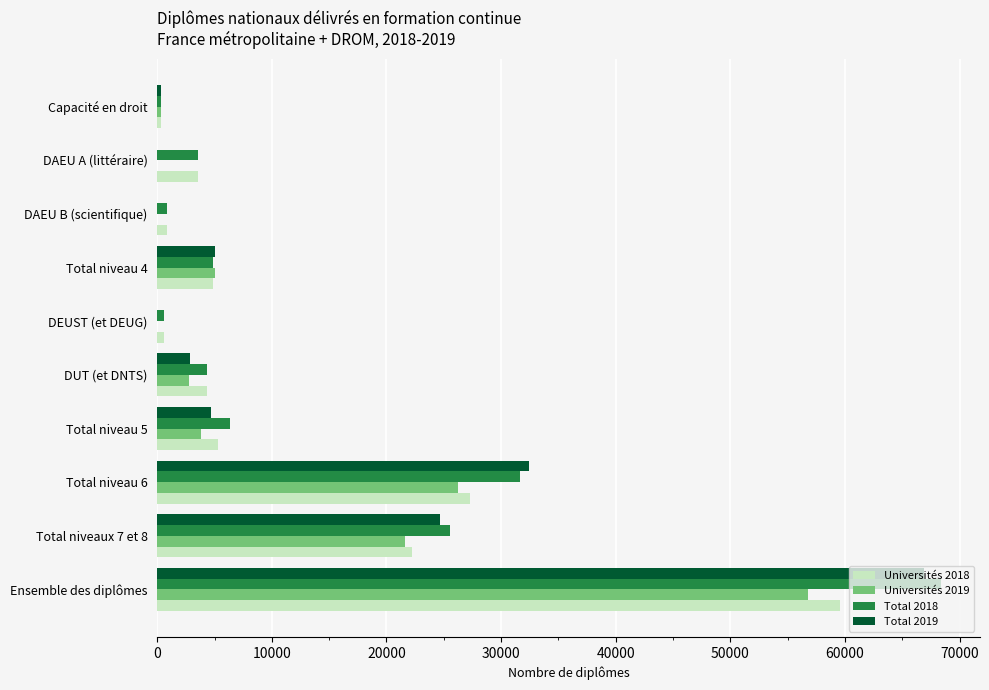

At which category is the sum across all series the highest?

Ensemble des diplômes